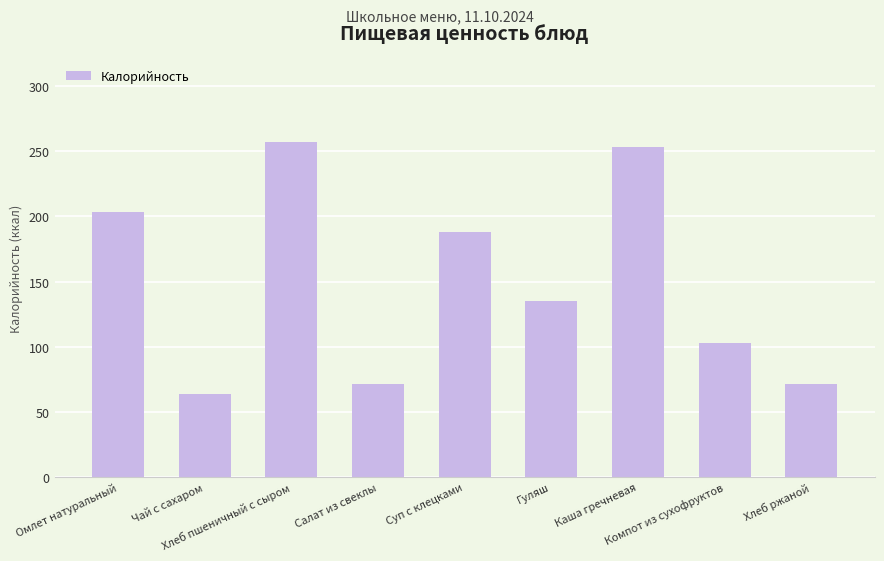

Is it true that the value at Компот из сухофруктов is 103.2?

True